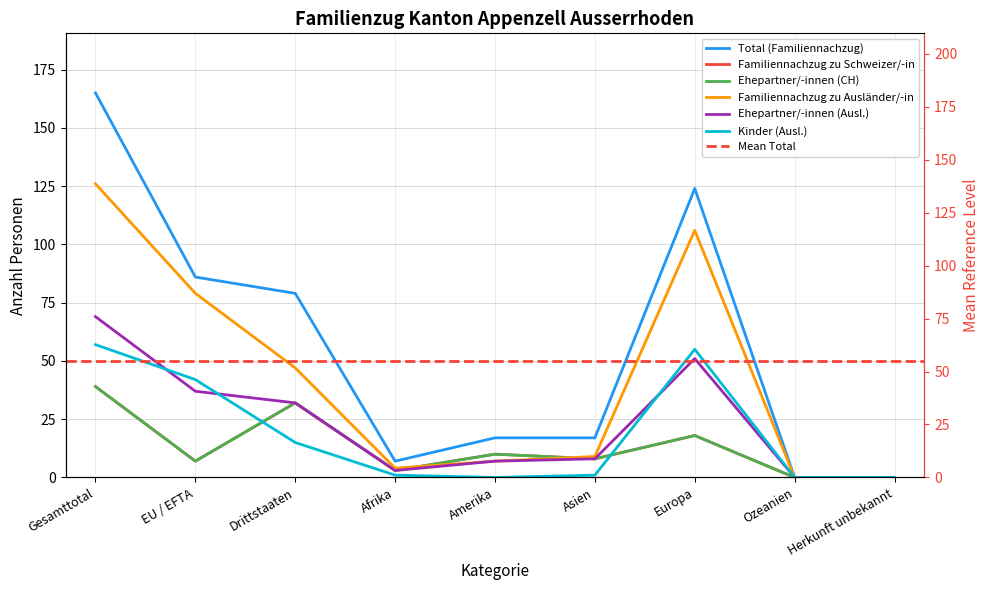

What is the label of the 1st point from the right?

Herkunft unbekannt